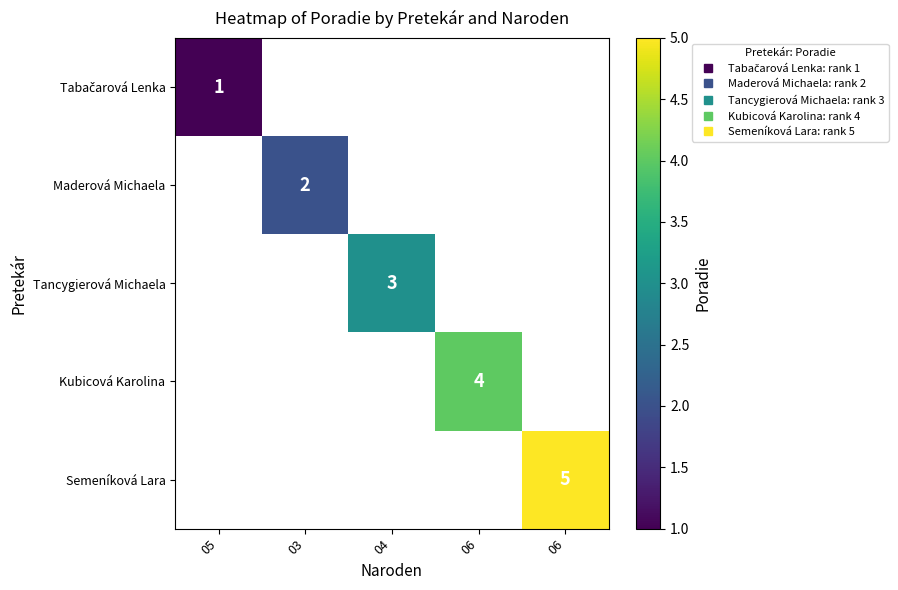

True or false: Tancygierová Michaela has a value of 3.0 at 04.

True